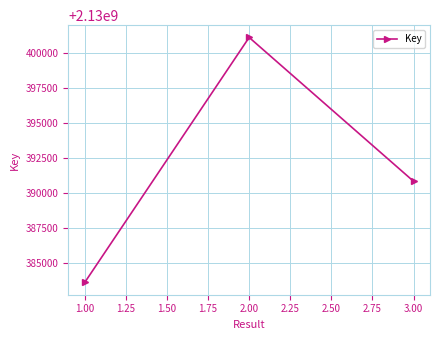

The value at 2.00 is 2130401153. True or false?

True